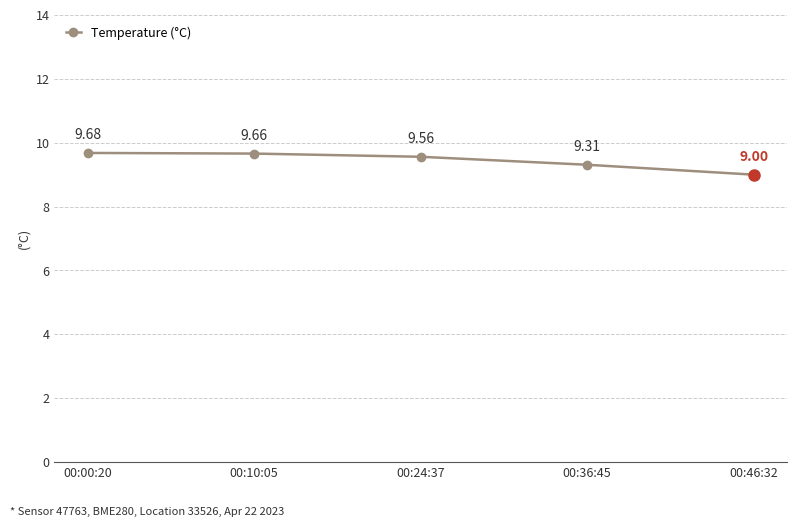

Is this an area chart (filled region under the line)?

No